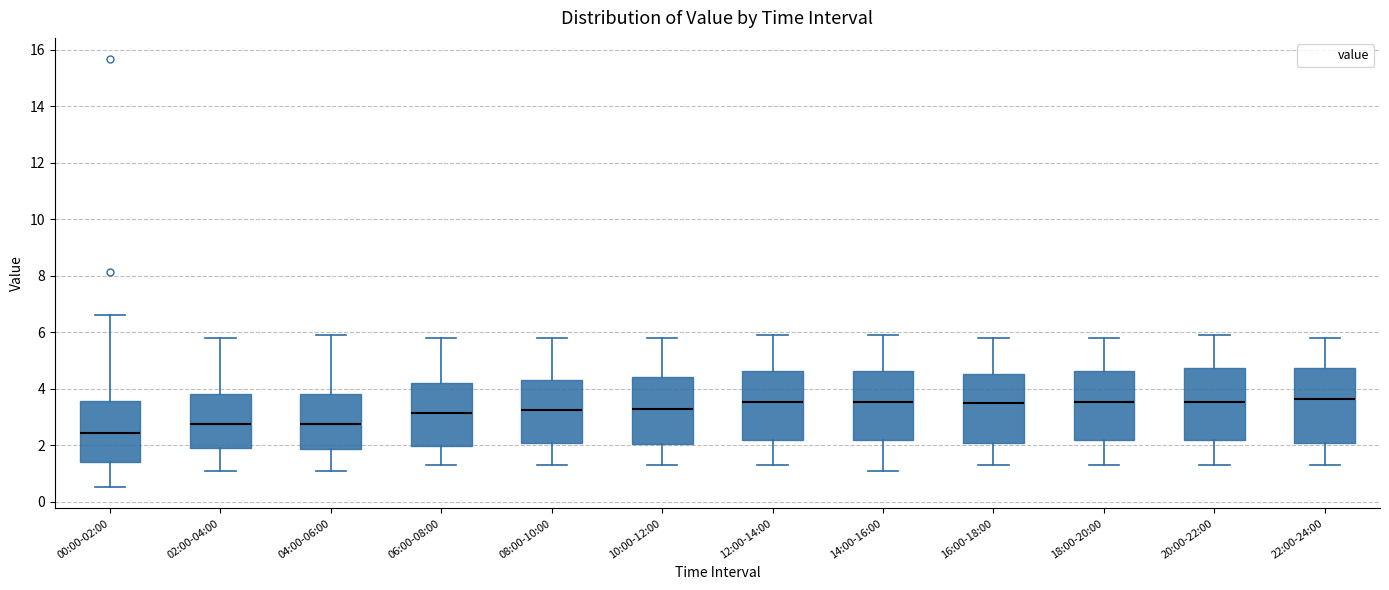

Where does the lower whisker of the box for 04:00-06:00 end on the y-axis? The values are not printed on the chart, so give them approximately, as read against the axis.

1.2